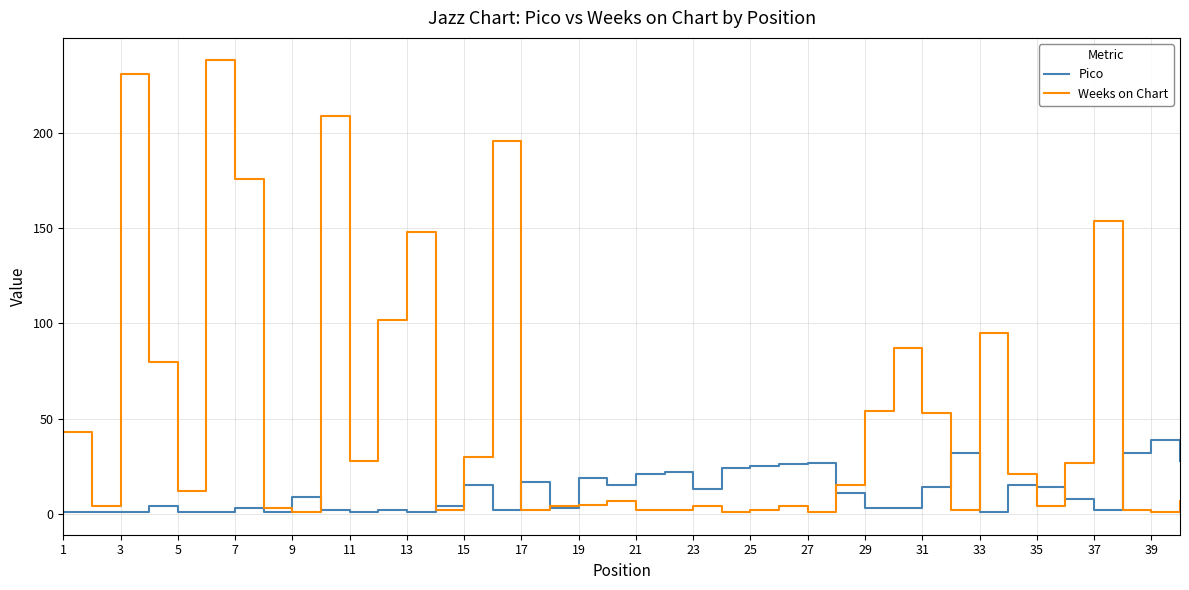

Which series has the largest total across all categories?

Weeks on Chart